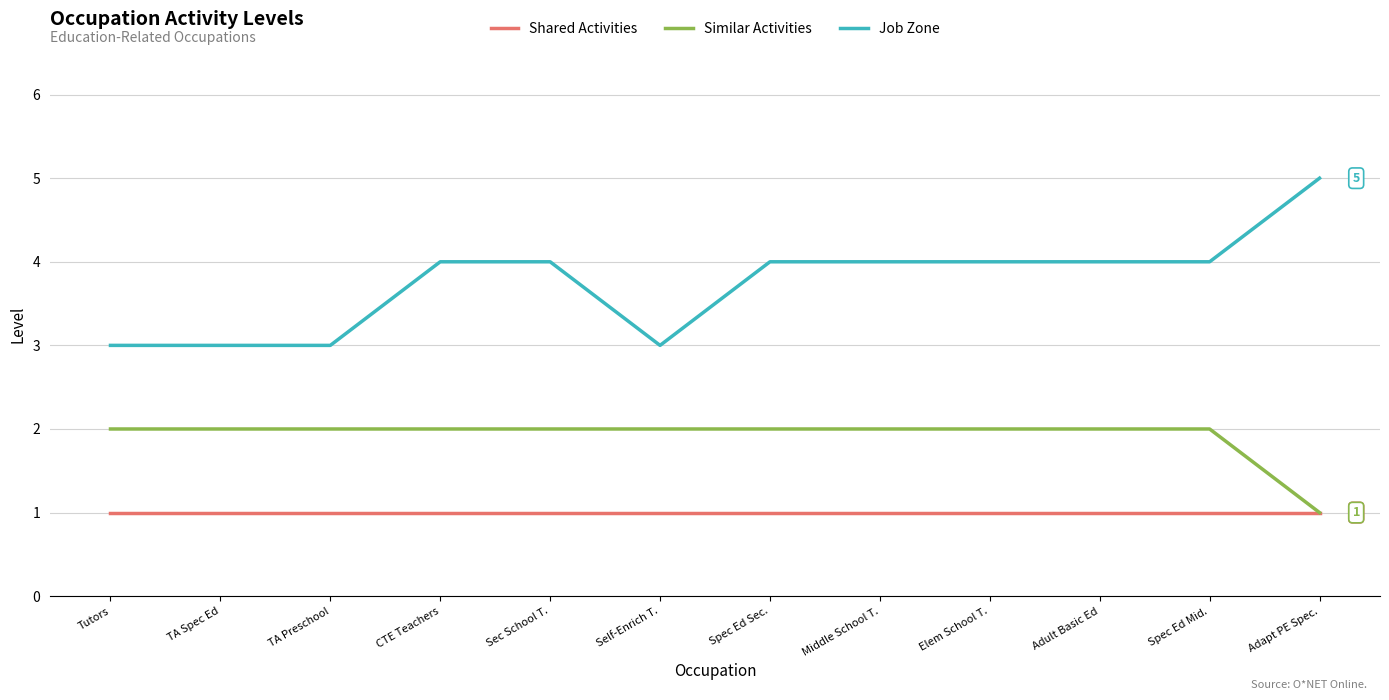

At how many categories does at least one series exceed 2?

12